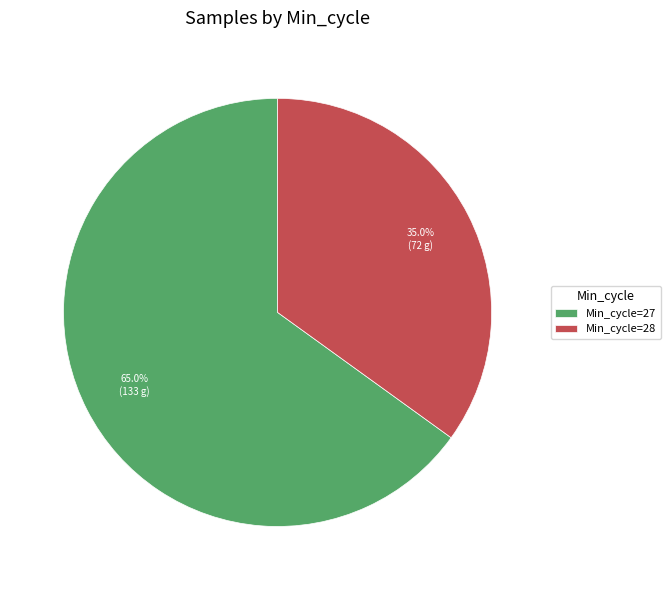

Which slice is the largest?

Min_cycle=27